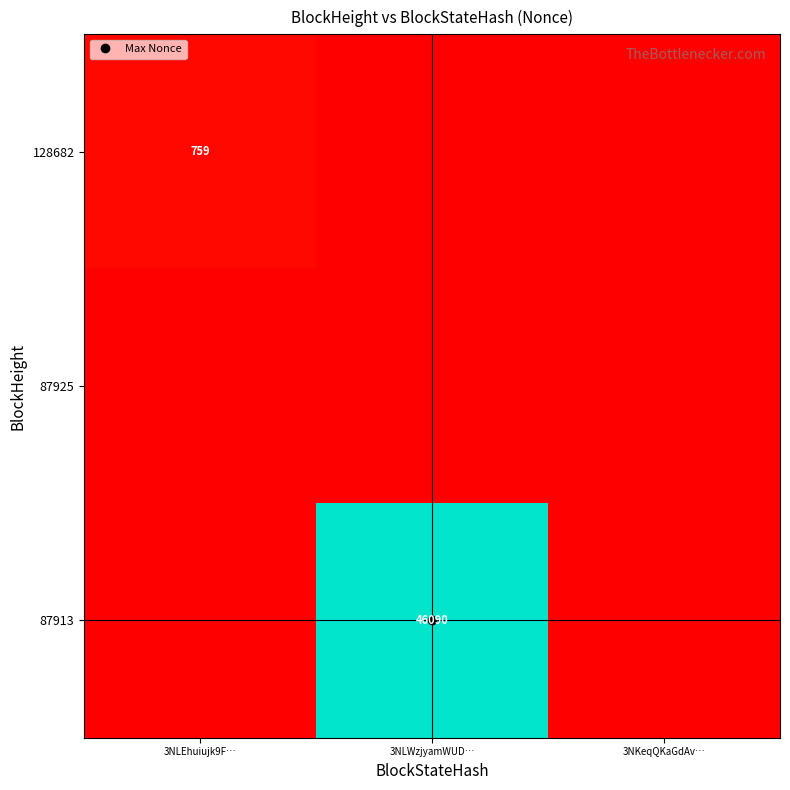

Rank the categories by 87925 value from lowest to highest.

3NLEhuiujk9F…, 3NLWzjyamWUD…, 3NKeqQKaGdAv…